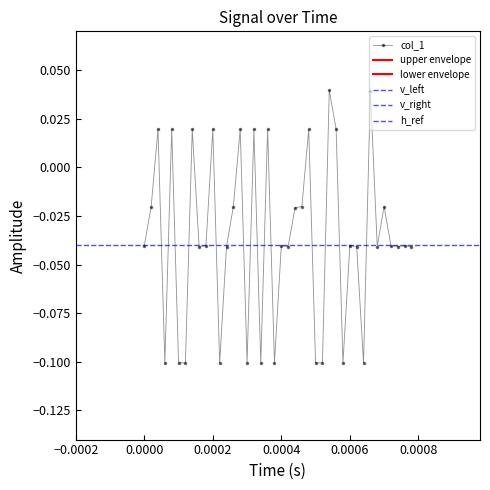

Count the col_1 values in the range 0 to 1.

11